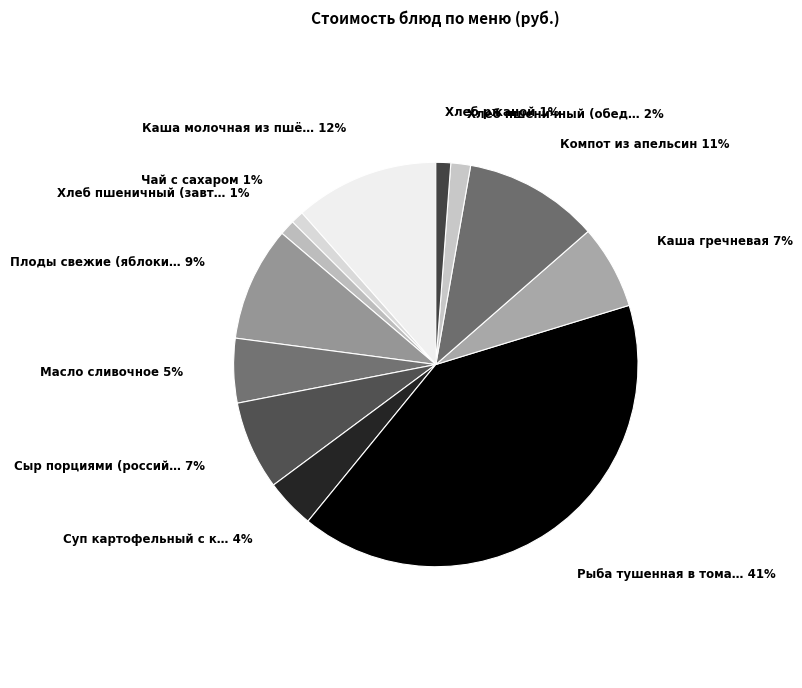

Which slice is the largest?

Рыба тушенная в томате